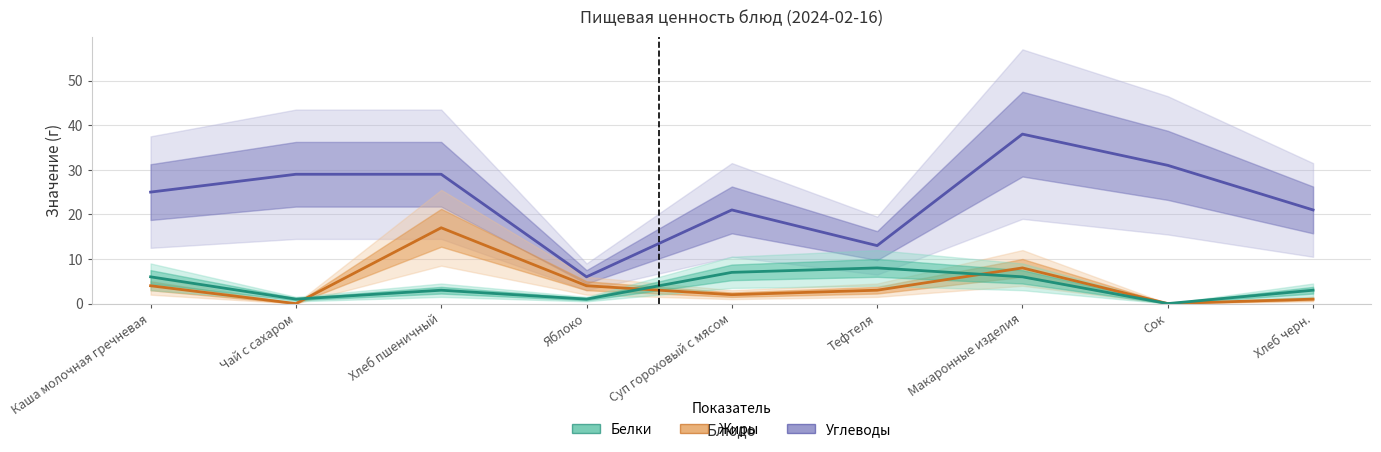

What are all the series names shown in the legend?

Углеводы, Жиры, Белки